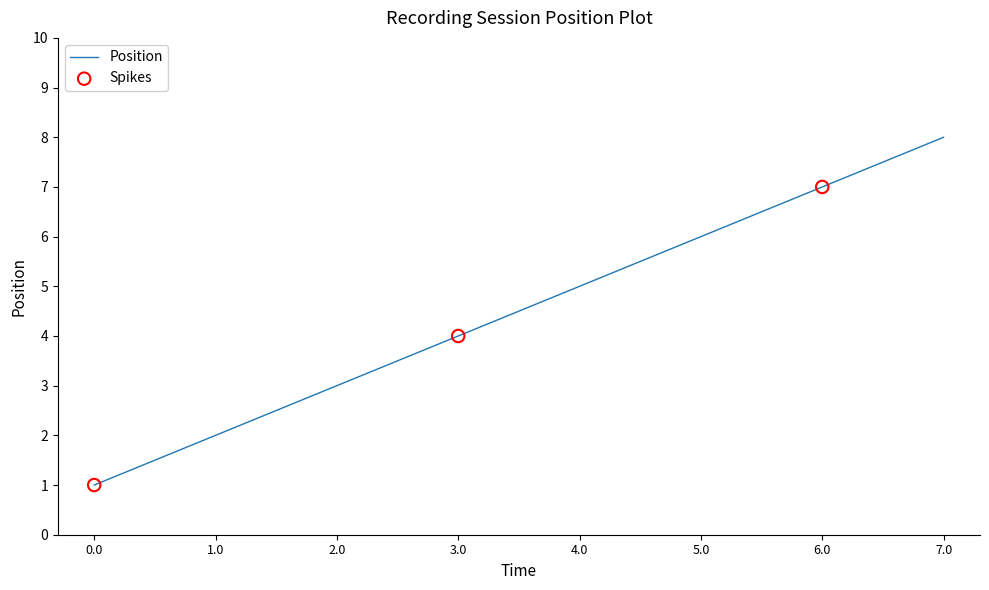

Which has a higher value, 1.0 or 4.0?

4.0